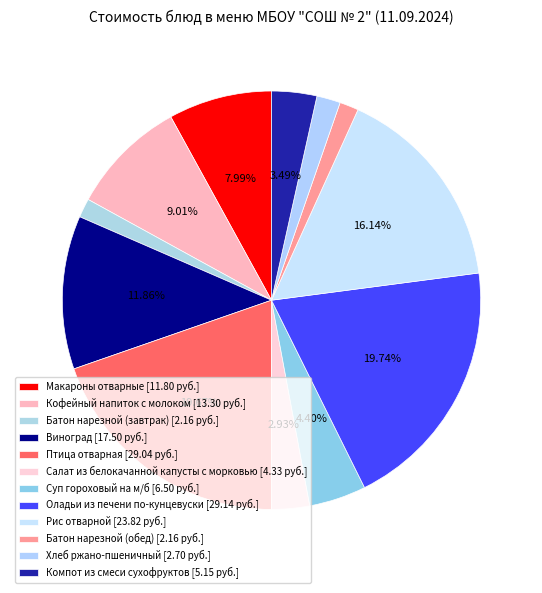

Between Батон нарезной (завтрак) and Батон нарезной (обед), which is larger?

Батон нарезной (завтрак)